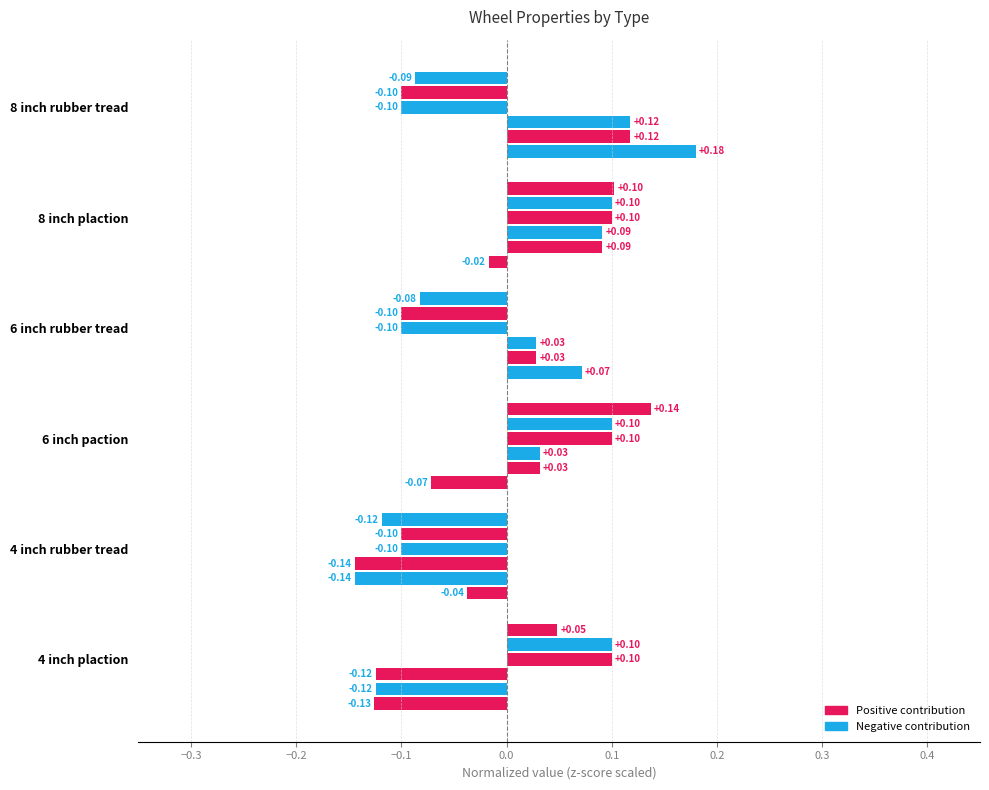

How many categories are shown in the chart?

6